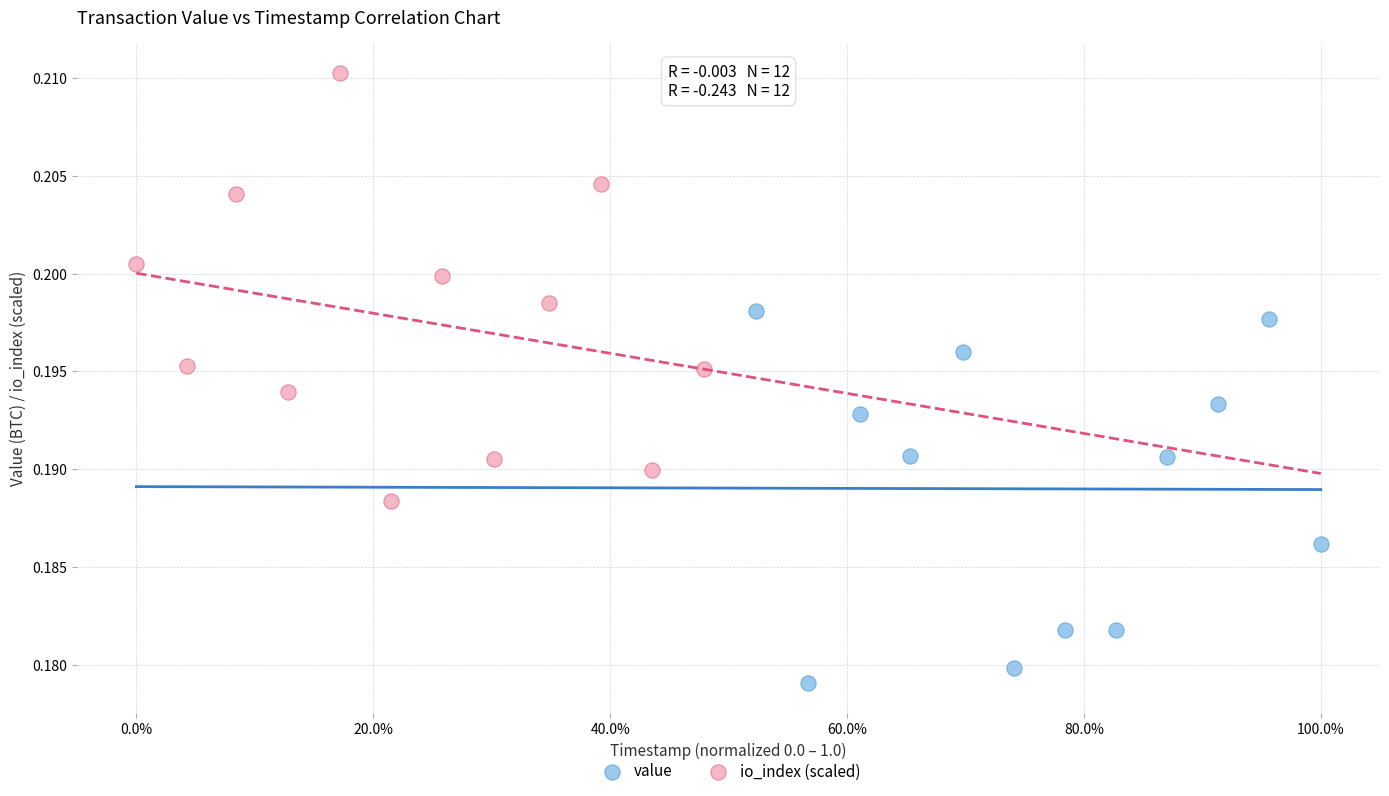

Which series has the widest spread of Y values?

io_index (scaled)